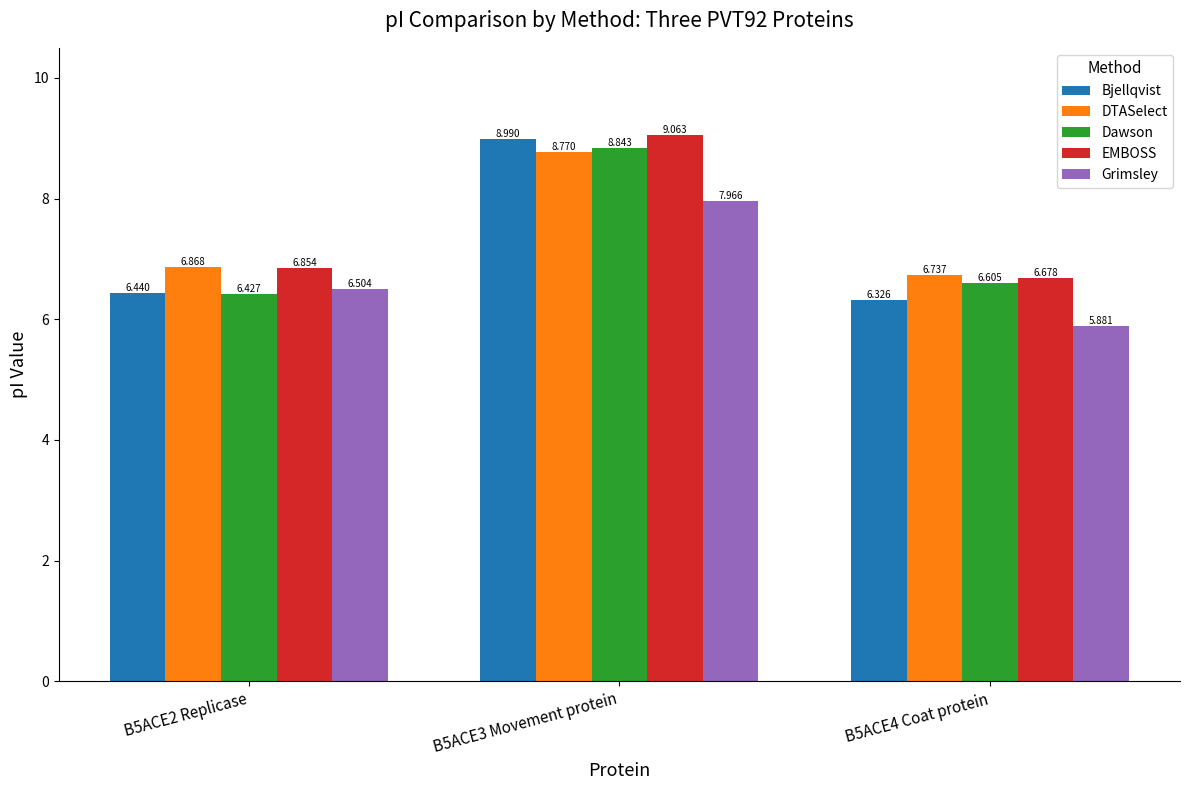

What position from the right is B5ACE4 Coat protein?

1